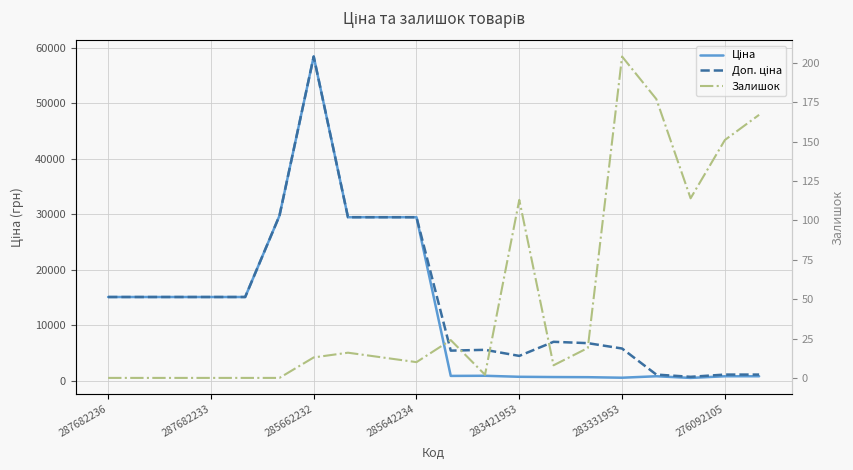

What is the greatest value displayed?

58426.5